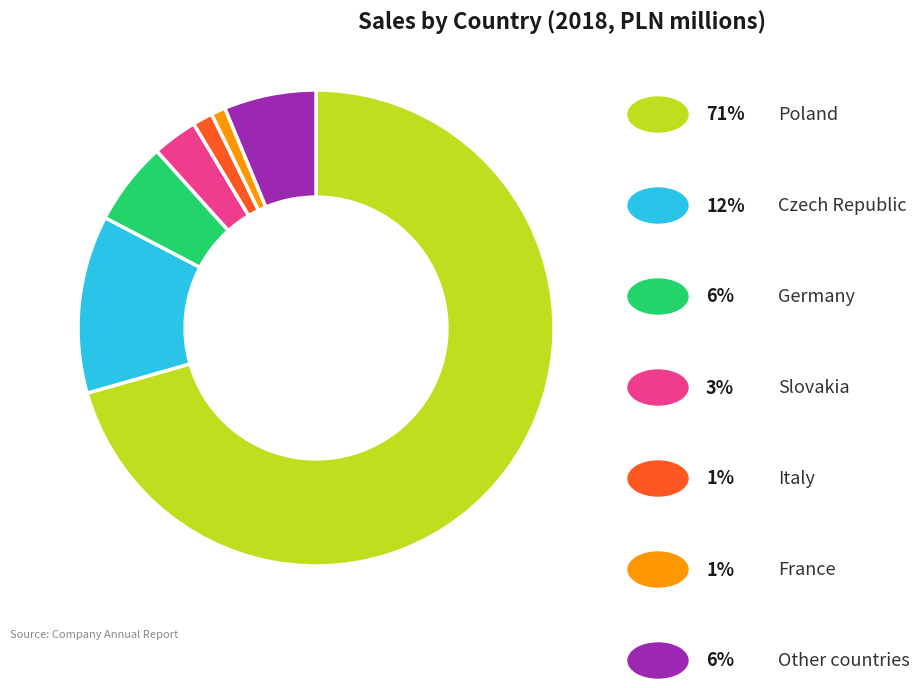

Is there a majority slice in this chart?

Yes